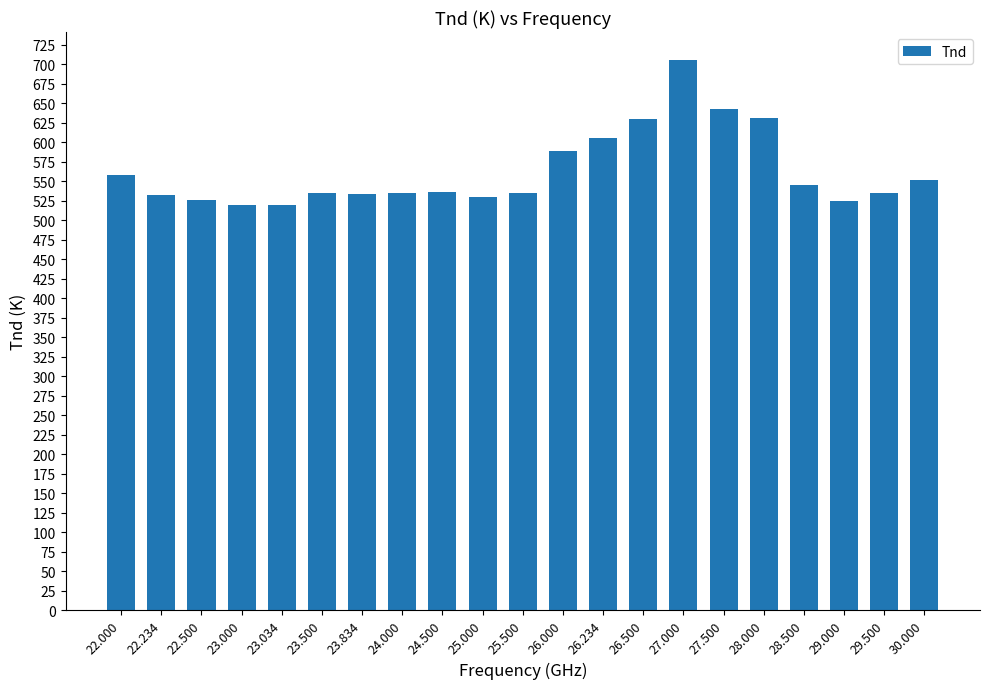

What is the value of the 11th bar from the left?

535.2